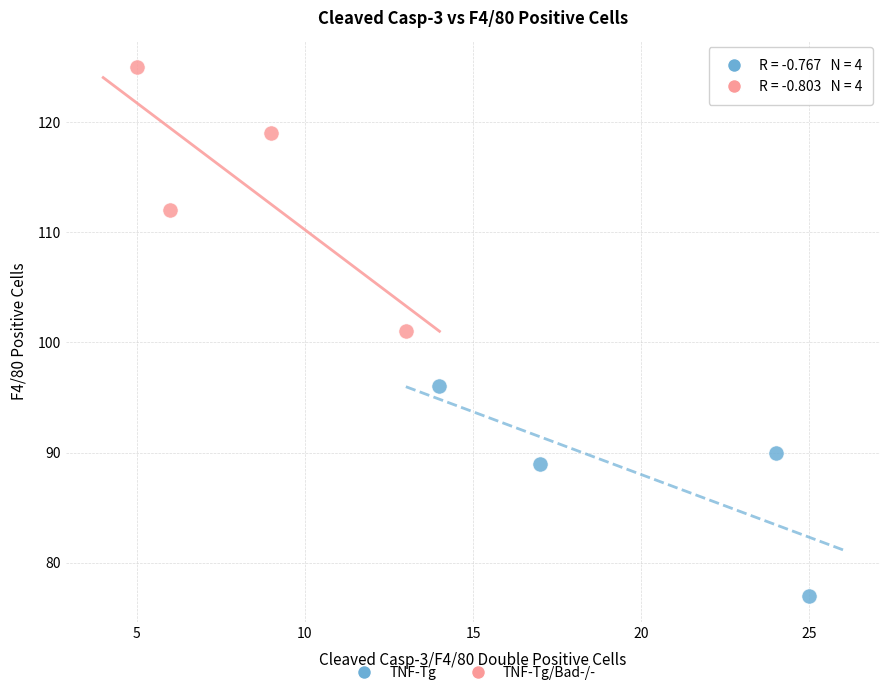

What are all the series names shown in the legend?

TNF-Tg, TNF-Tg/Bad-/-